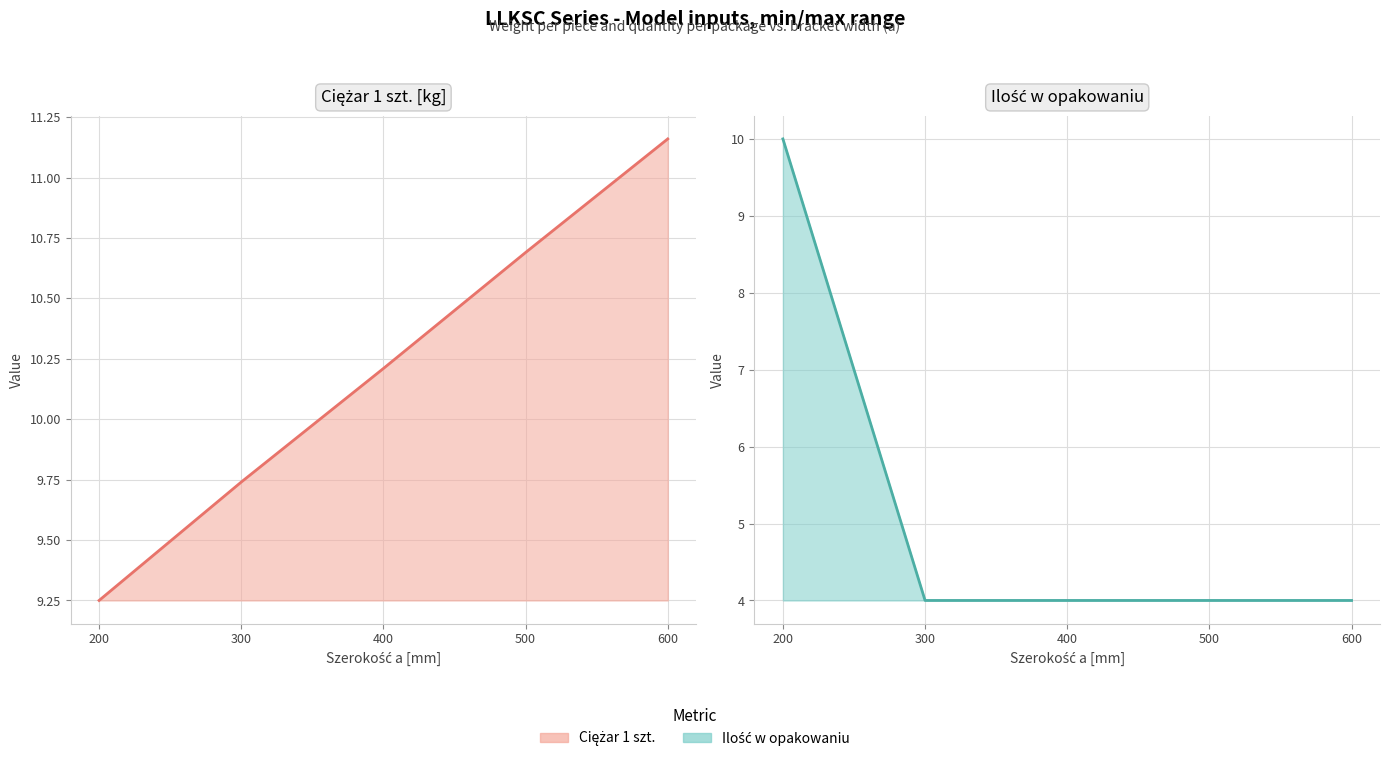

What is the difference between the Ilość w opakowaniu values at 200 and 300?

6.0